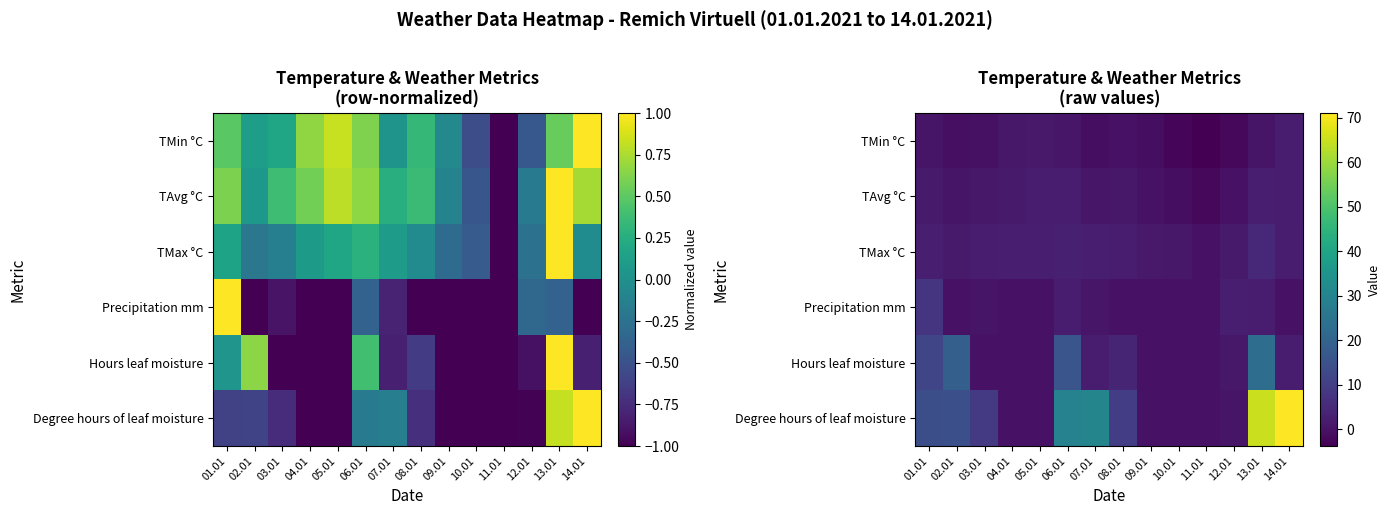

How many data points in Hours leaf moisture are less than 2?

7